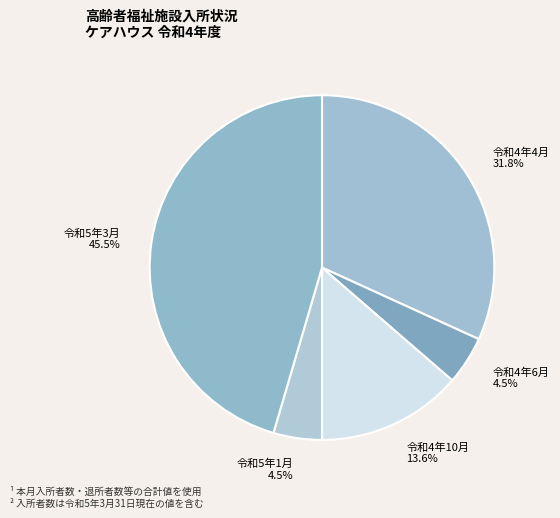

The 令和4年10月 slice represents 14% of the pie. True or false?

True